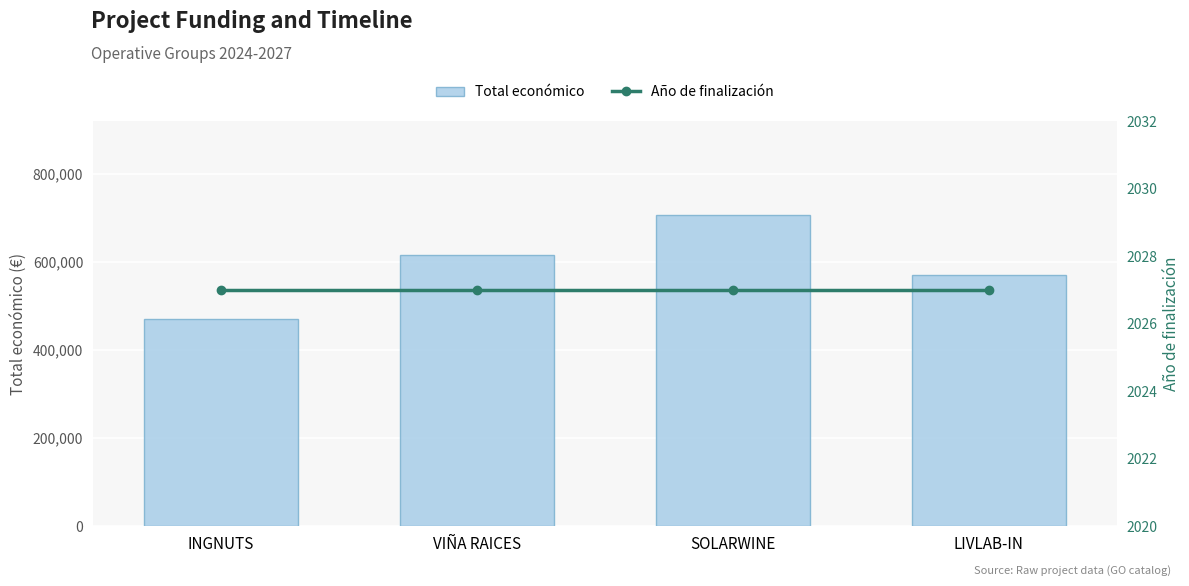

Rank the categories by Año de finalización value from highest to lowest.

INGNUTS, VIÑA RAICES, SOLARWINE, LIVLAB-IN